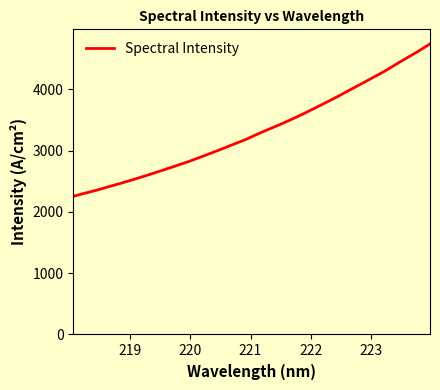

What is the maximum value shown in the chart?

4742.7